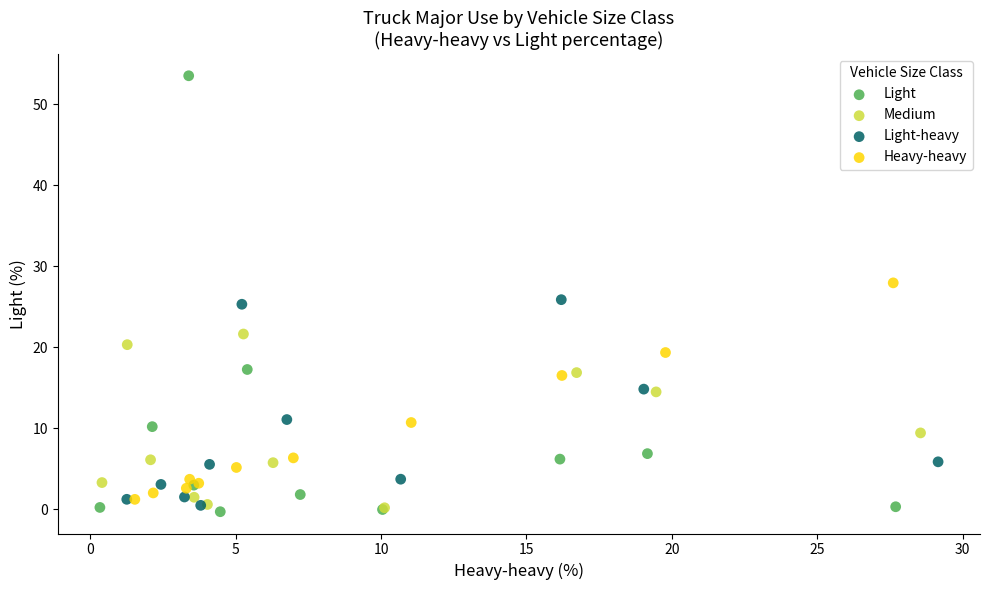

Which series has the largest Y range (max minus min)?

Light